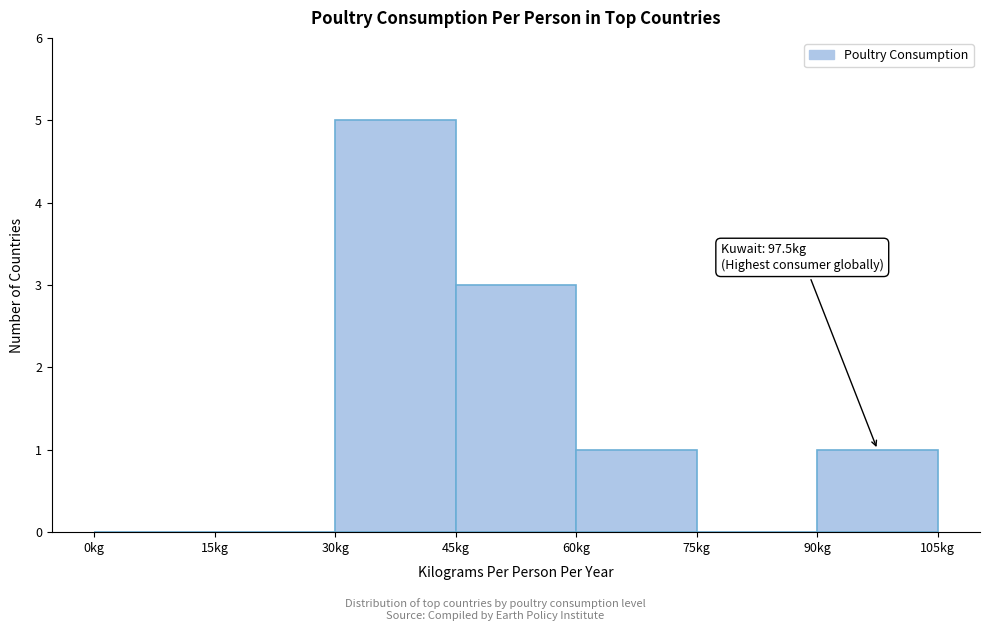

Which range on the x-axis has the tallest bar?

30 to 45